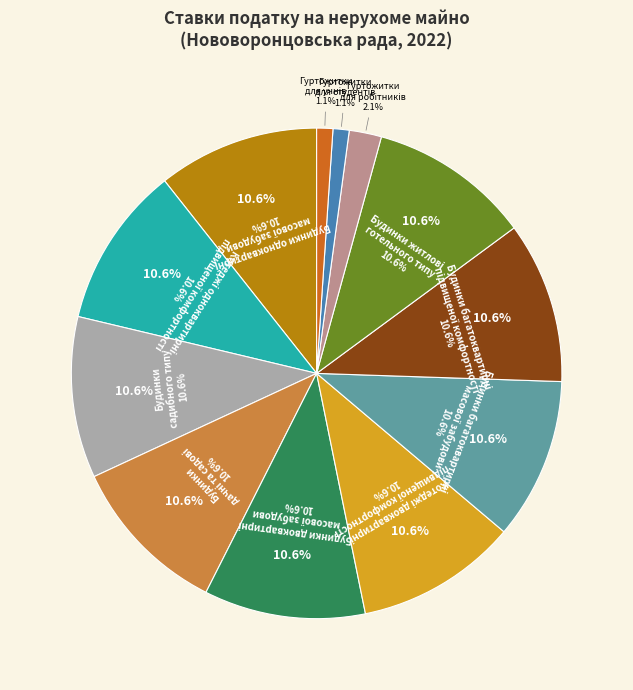

To the nearest percent, what percentage of the pie is Будинки садибного типу?

11%